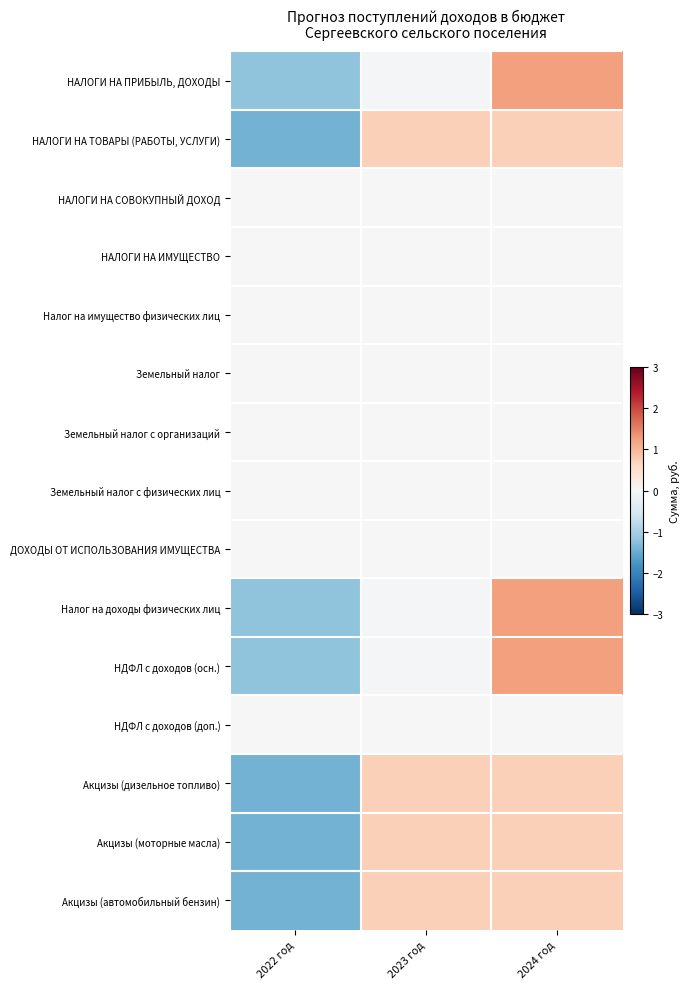

Reading left to right, list all the values displayed in this chart.

НАЛОГИ НА ПРИБЫЛЬ, ДОХОДЫ: 2022 год=-1.2	2023 год=-0.0	2024 год=1.2
НАЛОГИ НА ТОВАРЫ (РАБОТЫ, УСЛУГИ): 2022 год=-1.4	2023 год=0.7	2024 год=0.7
НАЛОГИ НА СОВОКУПНЫЙ ДОХОД: 2022 год=0.0	2023 год=0.0	2024 год=0.0
НАЛОГИ НА ИМУЩЕСТВО: 2022 год=0.0	2023 год=0.0	2024 год=0.0
Налог на имущество физических лиц: 2022 год=0.0	2023 год=0.0	2024 год=0.0
Земельный налог: 2022 год=0.0	2023 год=0.0	2024 год=0.0
Земельный налог с организаций: 2022 год=0.0	2023 год=0.0	2024 год=0.0
Земельный налог с физических лиц: 2022 год=0.0	2023 год=0.0	2024 год=0.0
ДОХОДЫ ОТ ИСПОЛЬЗОВАНИЯ ИМУЩЕСТВА: 2022 год=0.0	2023 год=0.0	2024 год=0.0
Налог на доходы физических лиц: 2022 год=-1.2	2023 год=-0.0	2024 год=1.2
НДФЛ с доходов (осн.): 2022 год=-1.2	2023 год=-0.0	2024 год=1.2
НДФЛ с доходов (доп.): 2022 год=0.0	2023 год=0.0	2024 год=0.0
Акцизы (дизельное топливо): 2022 год=-1.4	2023 год=0.7	2024 год=0.7
Акцизы (моторные масла): 2022 год=-1.4	2023 год=0.7	2024 год=0.7
Акцизы (автомобильный бензин): 2022 год=-1.4	2023 год=0.7	2024 год=0.7